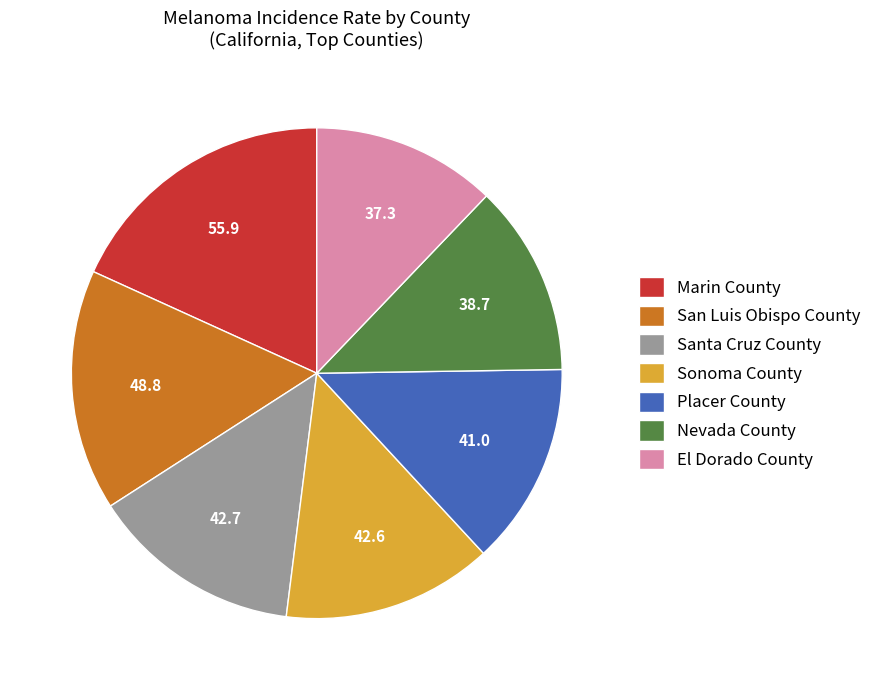

True or false: Santa Cruz County accounts for 5% of the total.

False